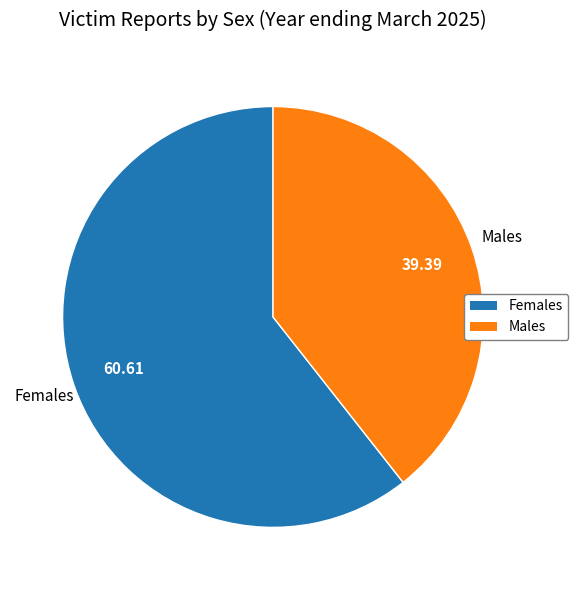

Combined, do Males and Females account for over 50%?

Yes